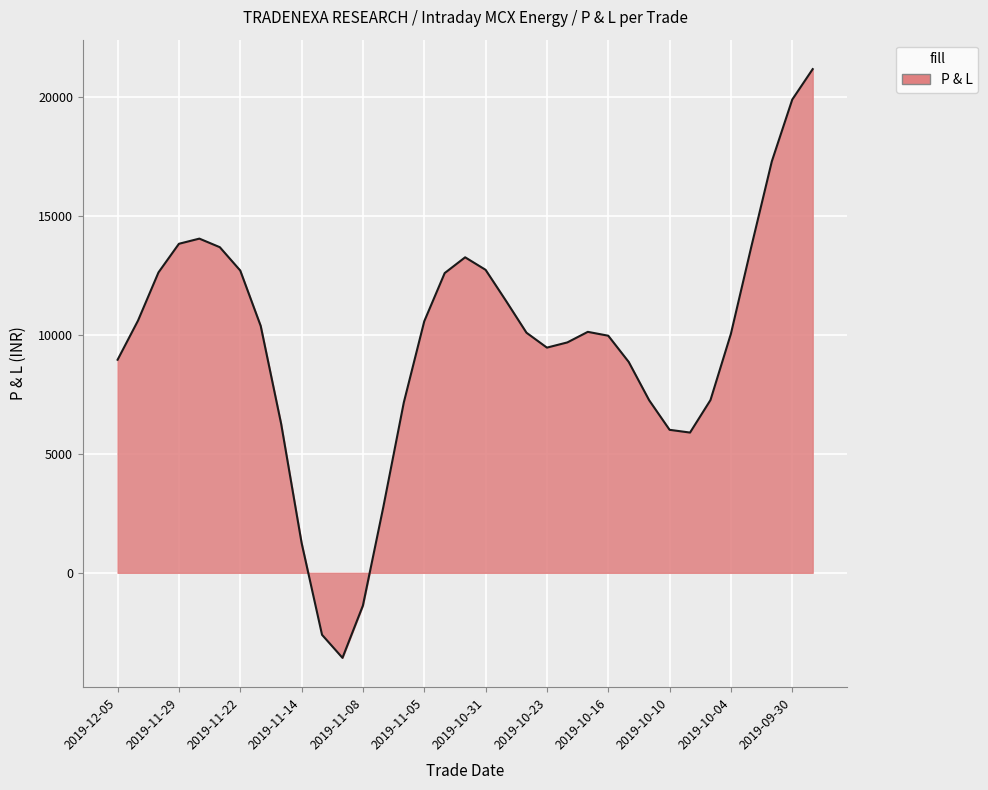

What is the minimum value shown in the chart?

-3572.7